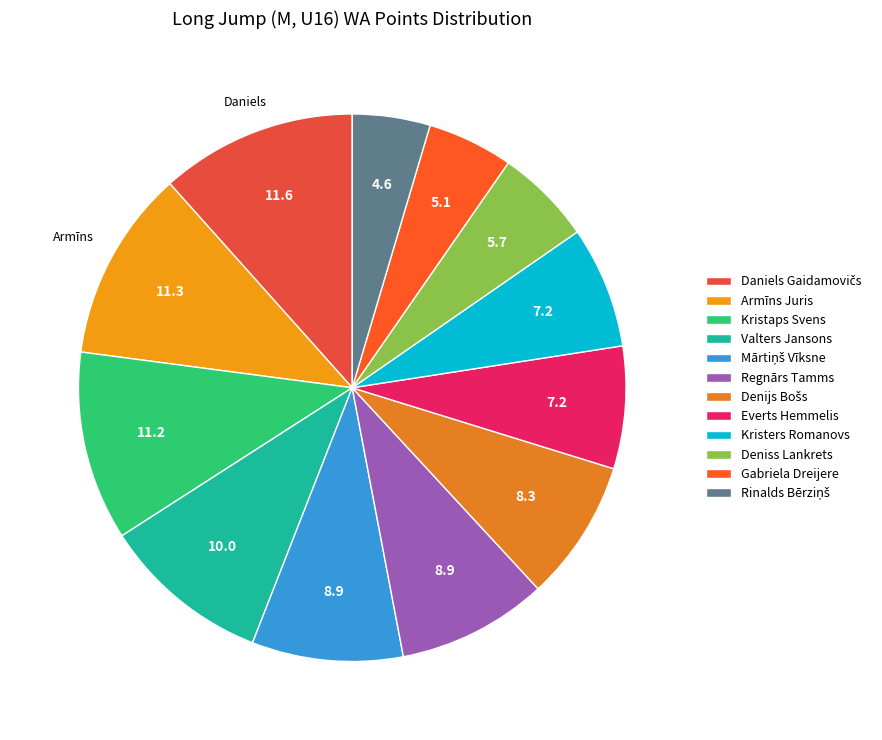

Does Kristers Romanovs account for over 50% of the chart?

No